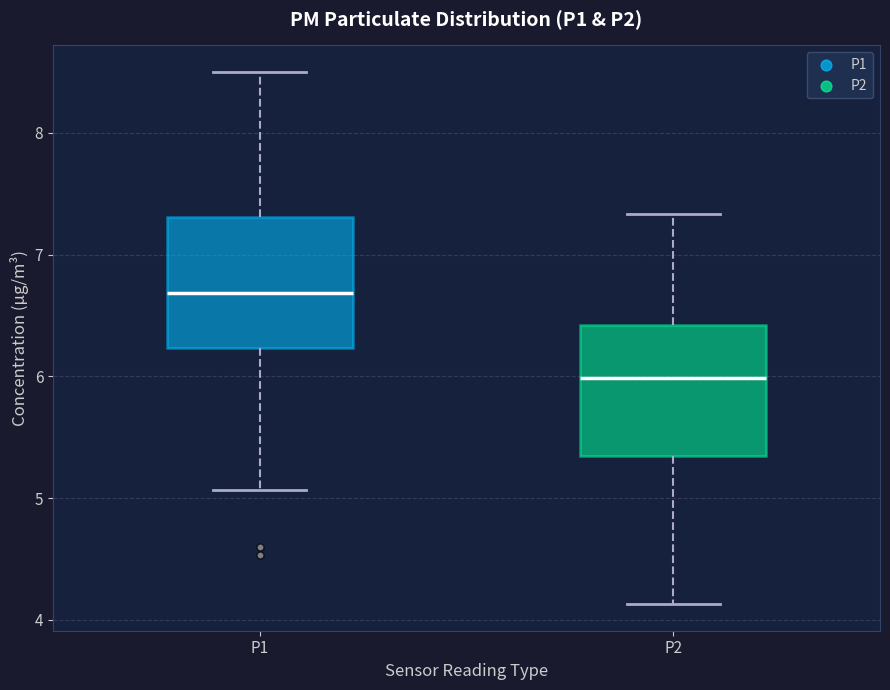

Reading left to right, read every box against the y-axis: the position of its median line, the range the box covers, and the ends of its whiskers. The values are not printed on the chart, so give them approximately, as read against the axis.

P1: median 6.7, box 6.2 to 7.3, whiskers 5.1 to 8.5
P2: median 6.0, box 5.4 to 6.4, whiskers 4.1 to 7.3